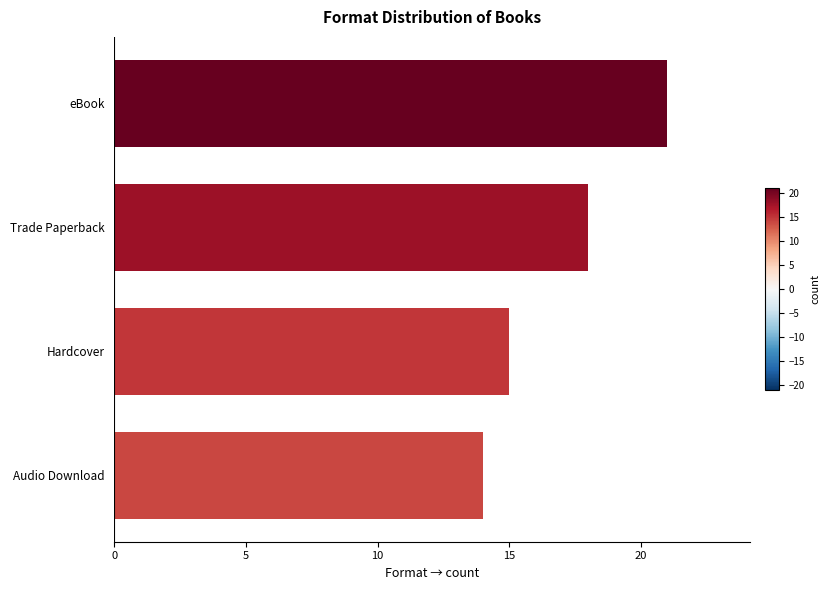

Rank the categories by value from highest to lowest.

eBook, Trade Paperback, Hardcover, Audio Download